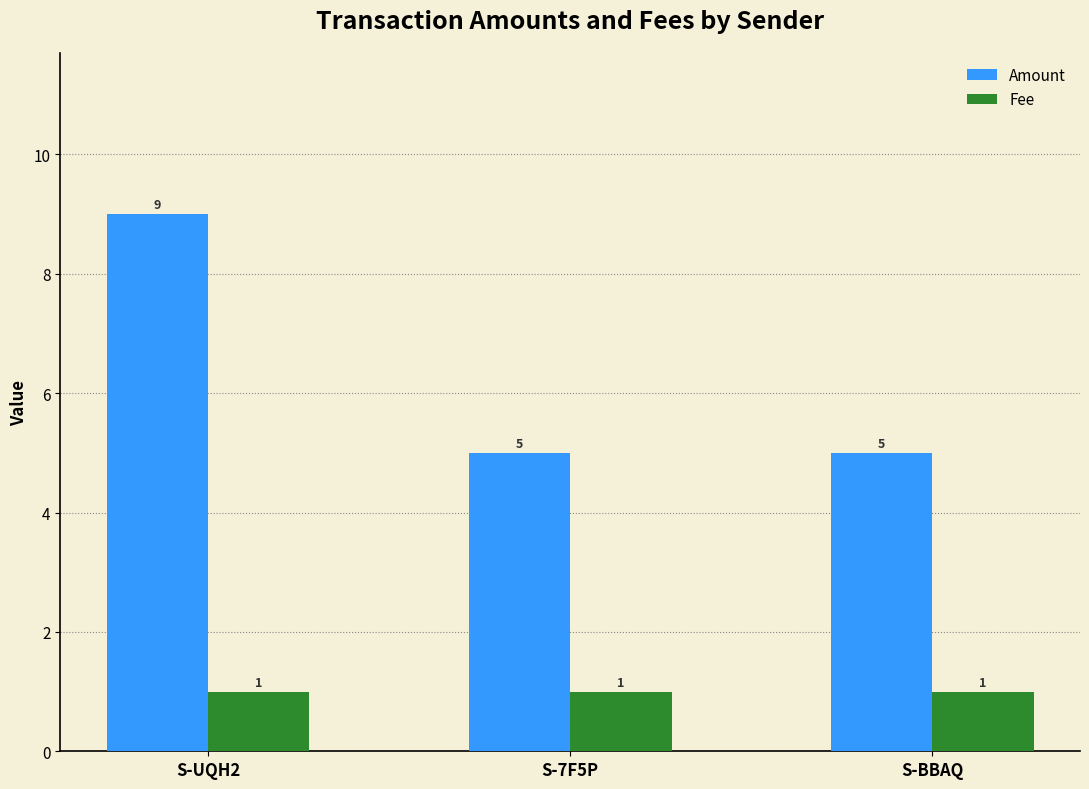

What is the sum of the Fee values at S-BBAQ and S-UQH2?

2